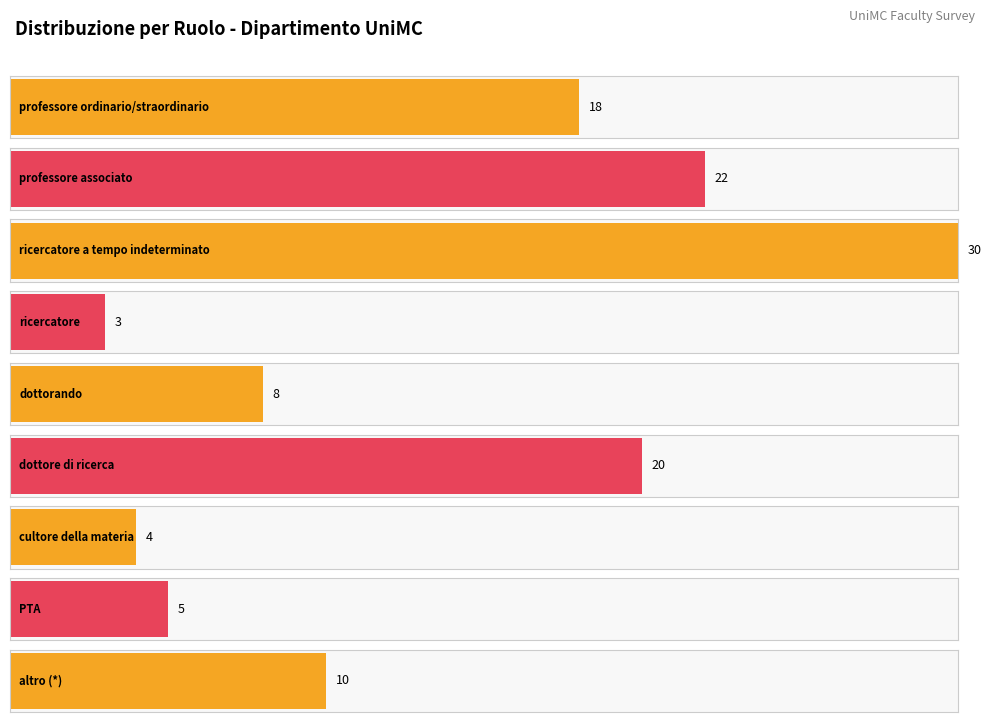

Is it true that the value at professore associato is 34?

False